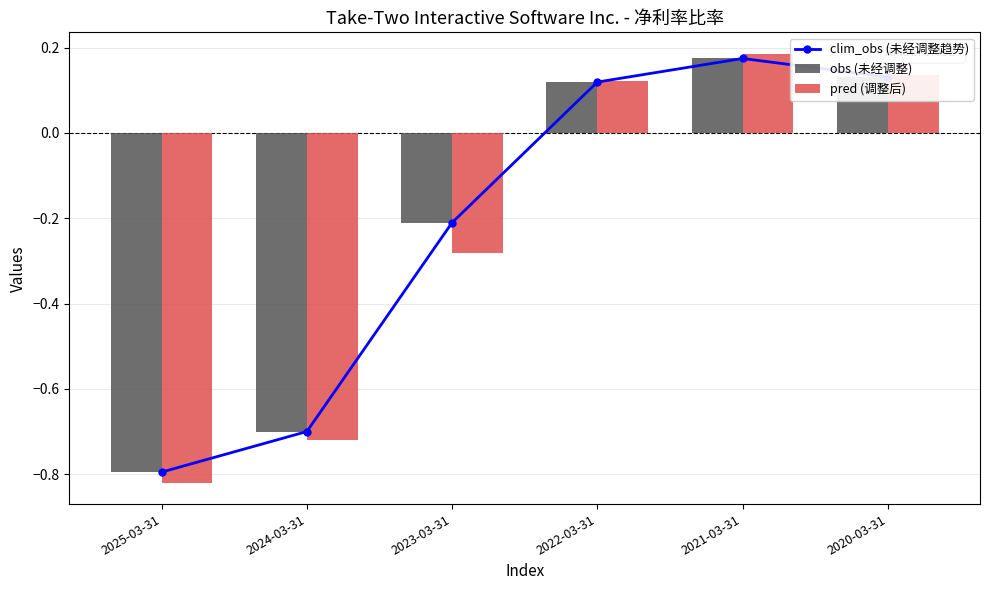

At 2022-03-31, list the series in order from smallest to largest.

clim_obs (未经调整趋势), obs (未经调整), pred (调整后)